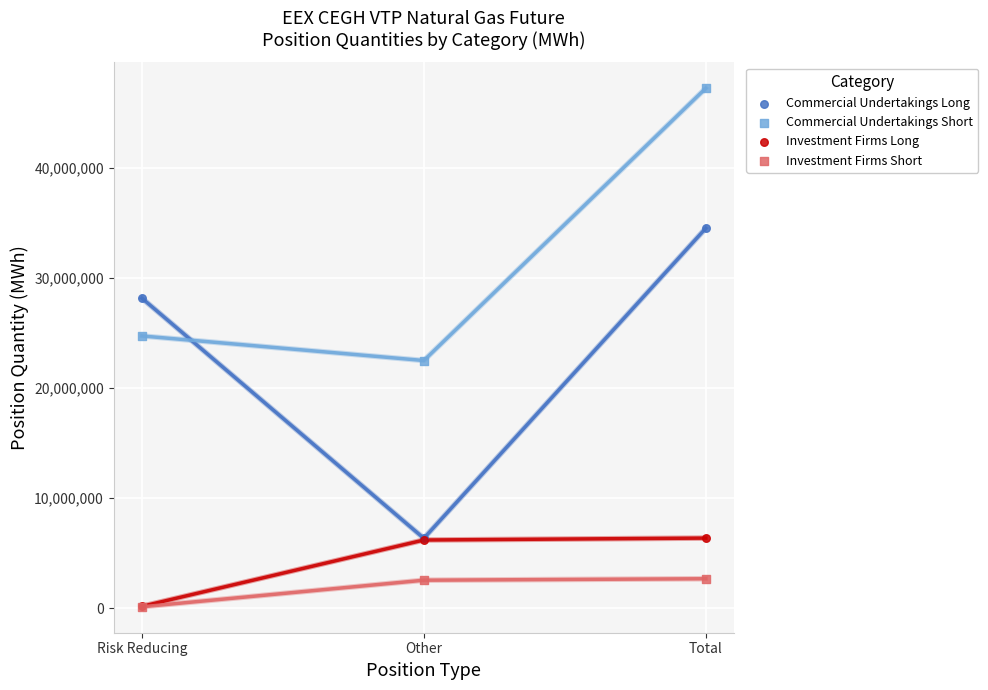

Which series reaches the maximum Y coordinate?

Commercial Undertakings Short